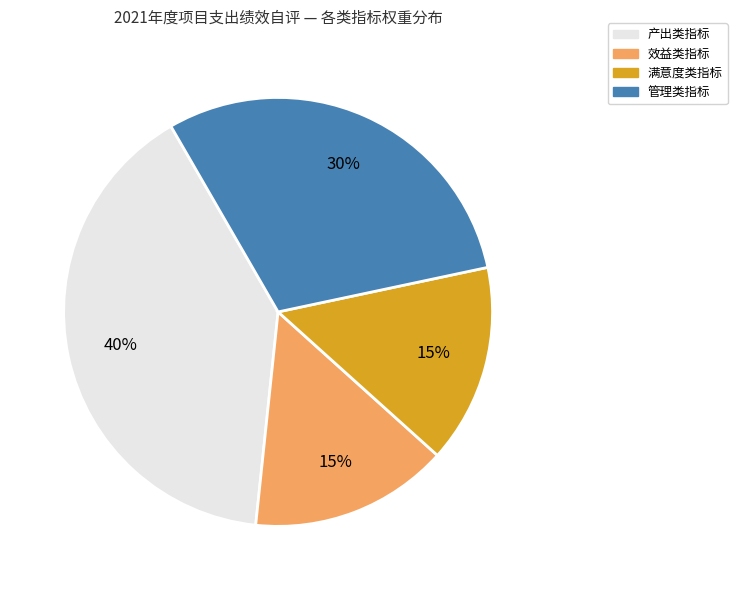

To the nearest percent, what is the difference between the largest and smallest slice percentages?

25%